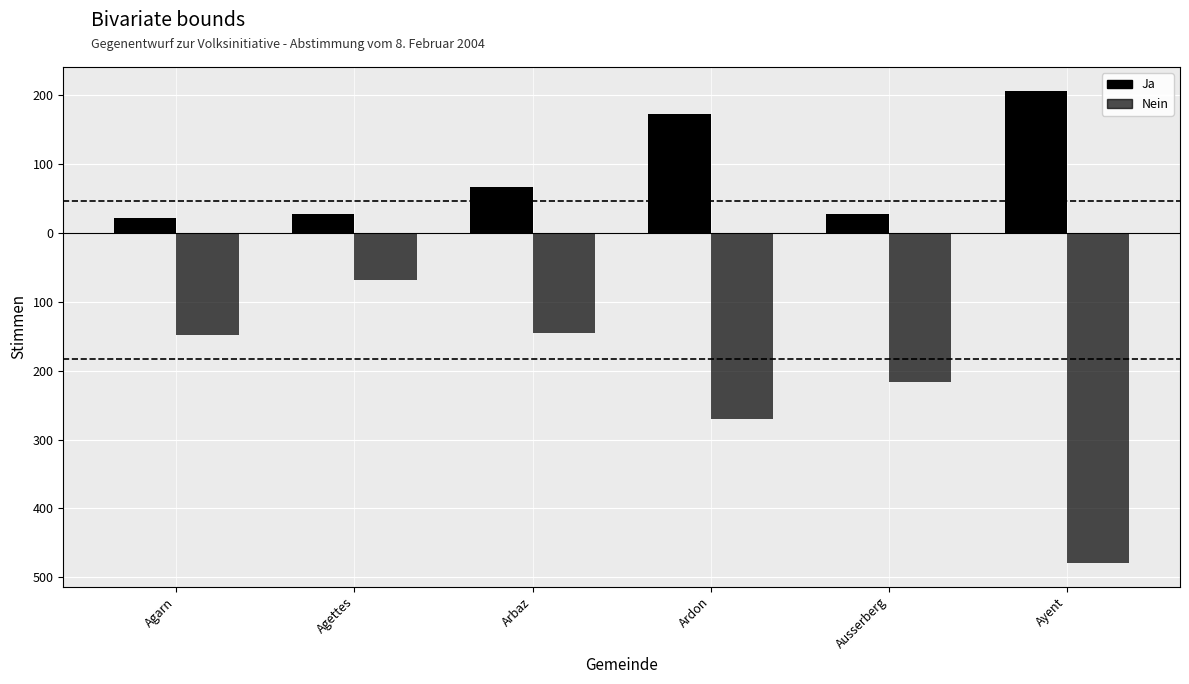

At which label is Nein closest to -273?

Ardon